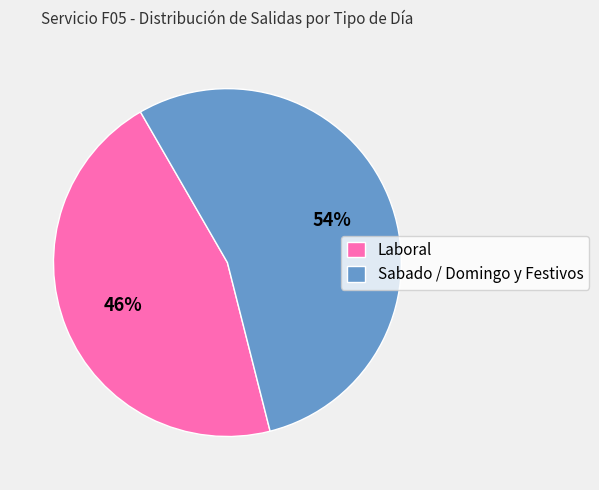

Count the number of slices in the pie.

2